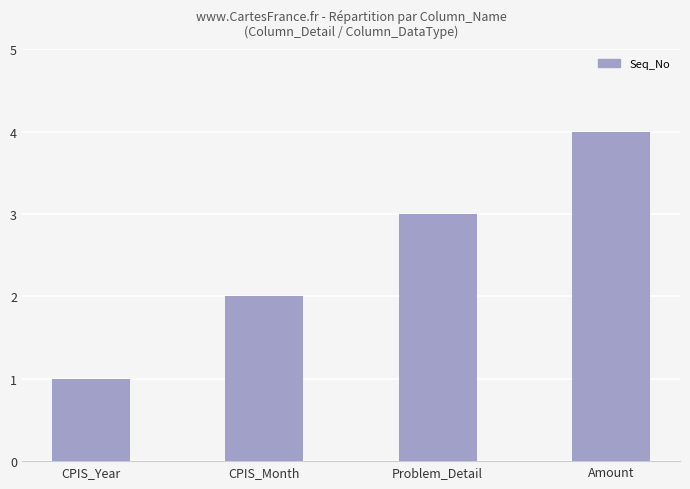

How many bars are there in total?

4